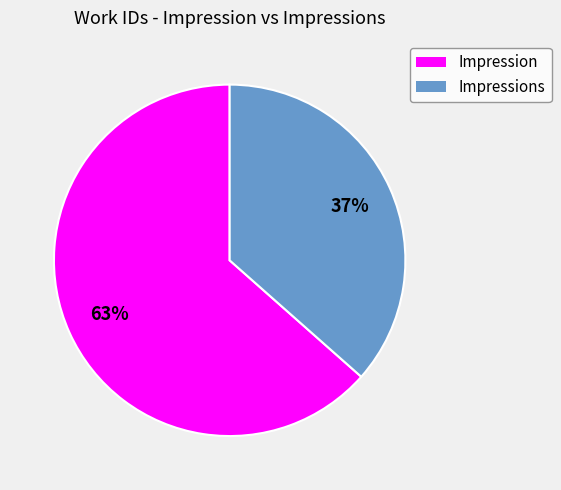

To the nearest percent, what is the average slice percentage?

50%